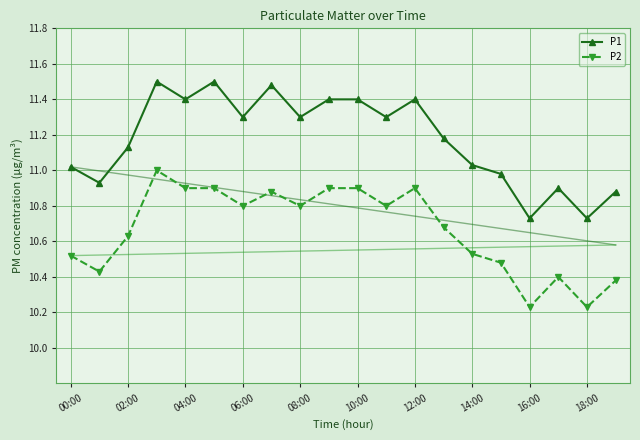

What is the value of the P1 point at the 9th from the left?

11.3